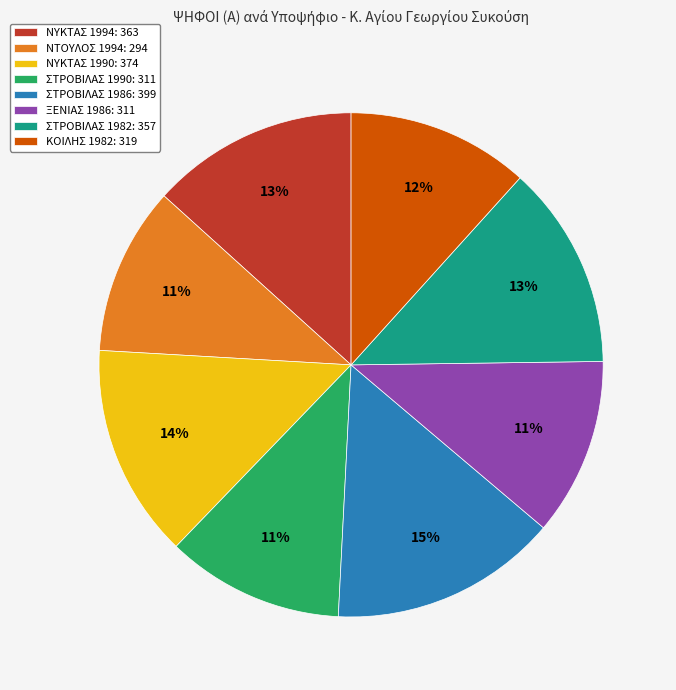

Which category has the biggest portion of the pie?

ΣΤΡΟΒΙΛΑΣ 1986